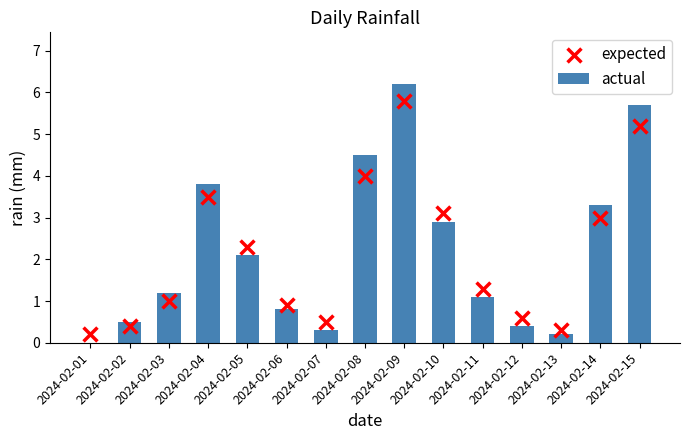

At which category is the sum across all series the highest?

2024-02-09